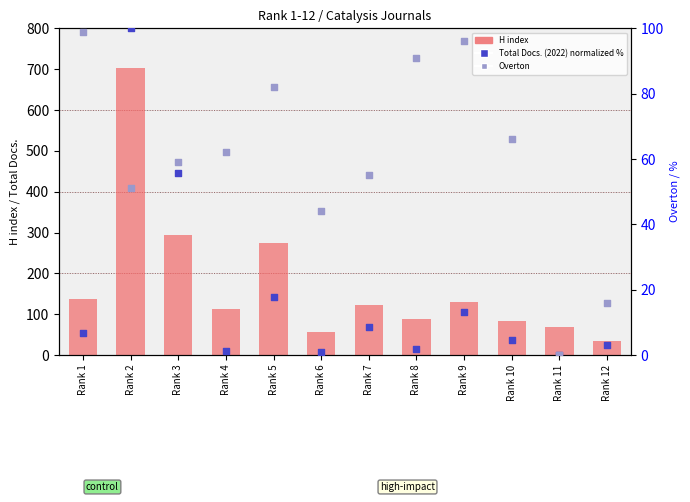

What are all the series names shown in the legend?

H index, Total Docs. (2022) (normalized %), Overton